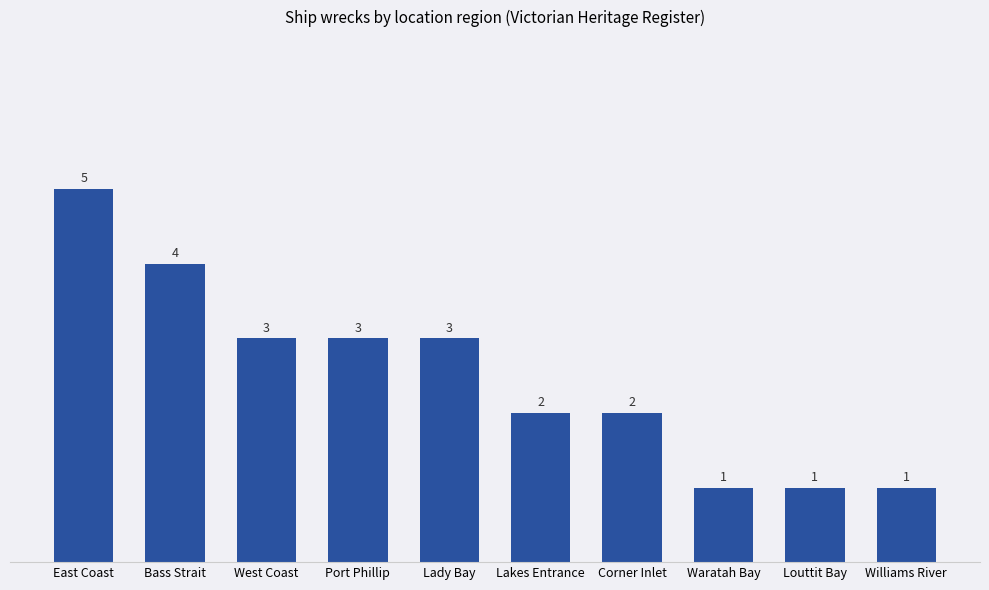

What is the sum of the values at Waratah Bay and East Coast?

6